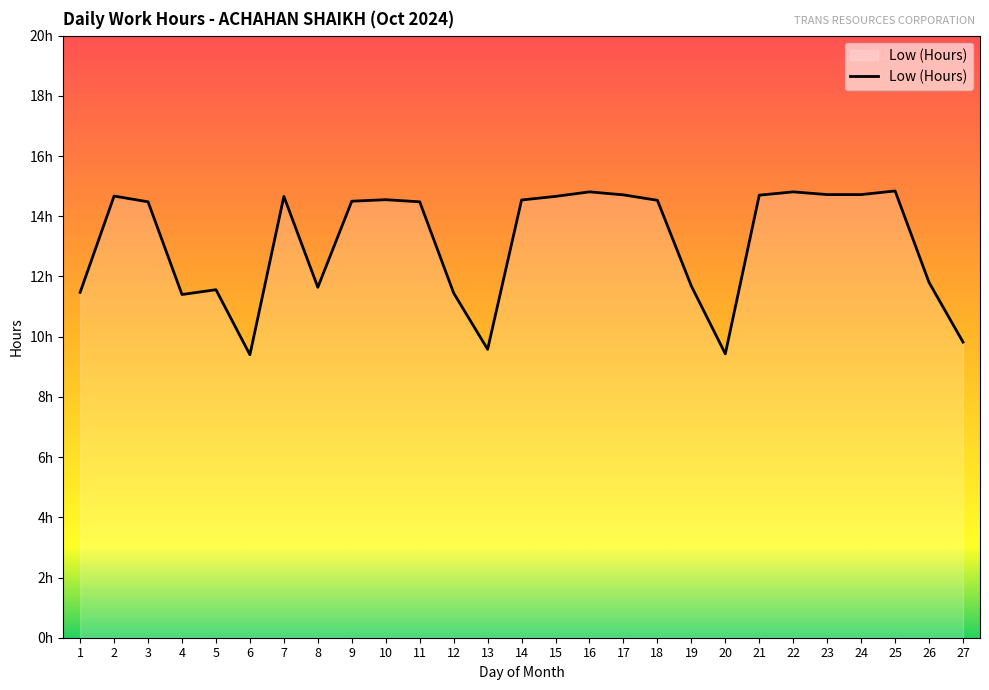

What is the average value?

13.1